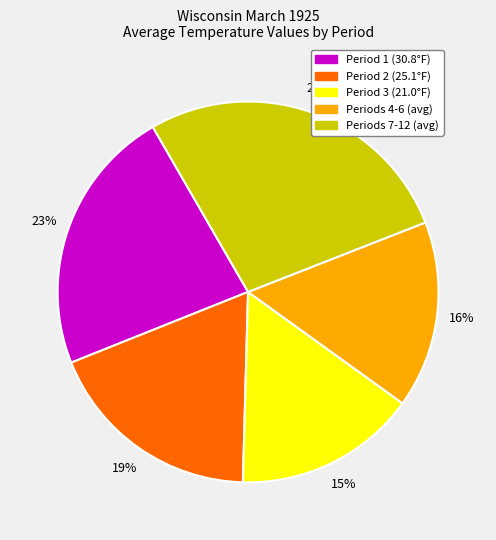

Is there a majority slice in this chart?

No